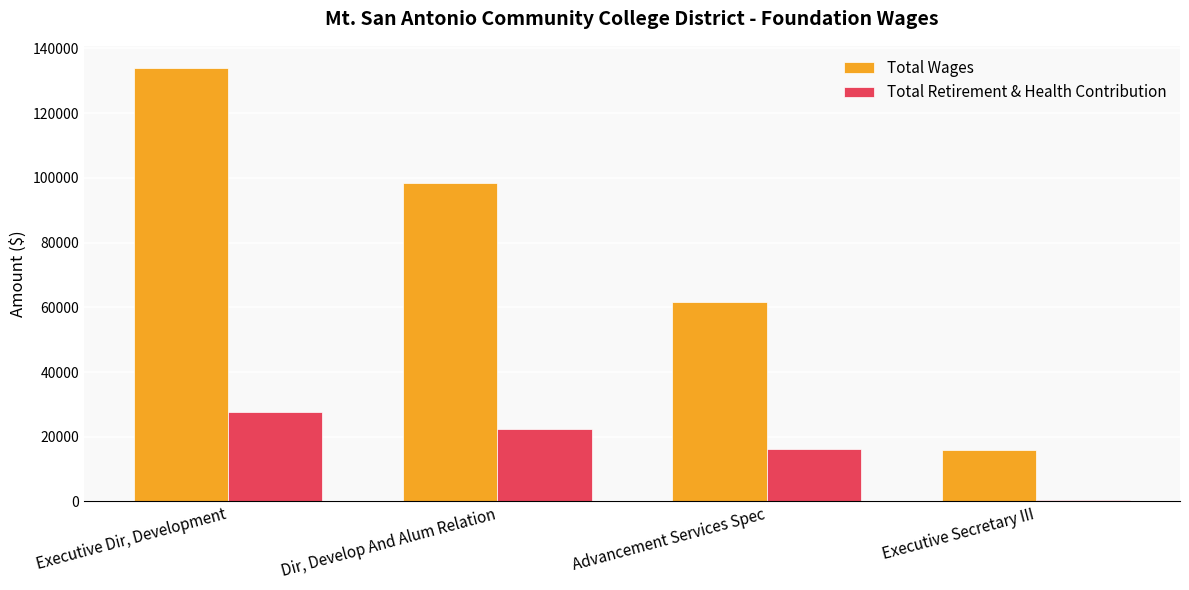

How many distinct data groups are displayed?

2